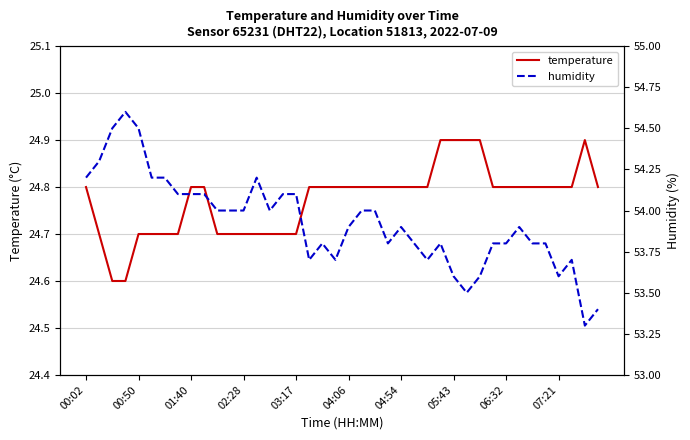

The value of temperature at 04:06 is 24.8. True or false?

True